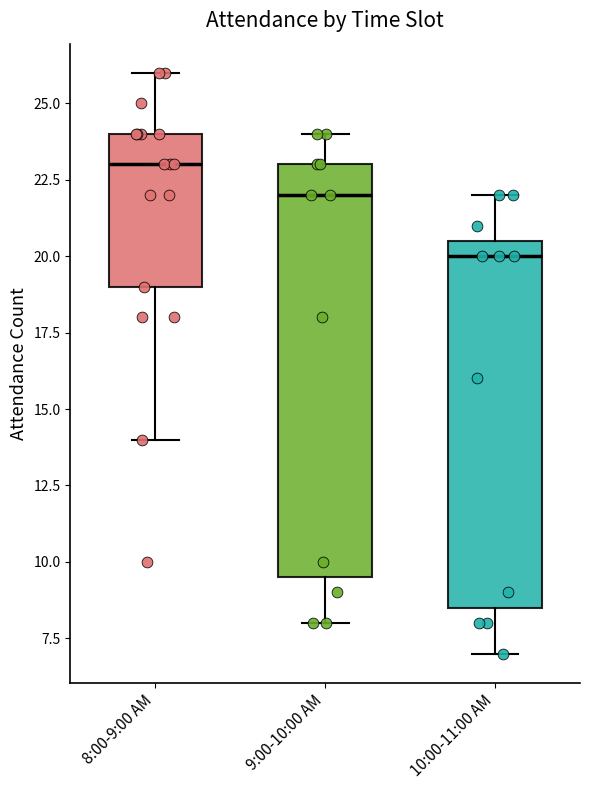

Reading left to right, read every box against the y-axis: the position of its median line, the range the box covers, and the ends of its whiskers. The values are not printed on the chart, so give them approximately, as read against the axis.

8:00-9:00 AM: median 23.0, box 19.0 to 24.0, whiskers 14.0 to 26.0
9:00-10:00 AM: median 22.0, box 9.5 to 23.0, whiskers 8.0 to 24.0
10:00-11:00 AM: median 20.0, box 8.5 to 20.5, whiskers 7.0 to 22.0